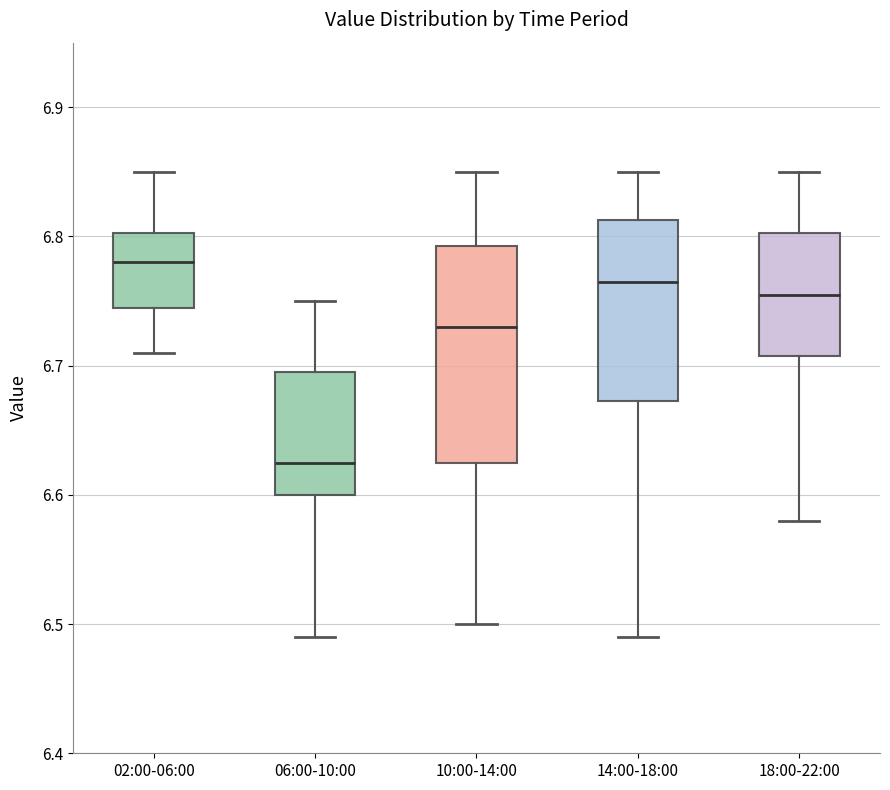

Which box is the tallest, from its lower edge to its upper edge?

10:00-14:00